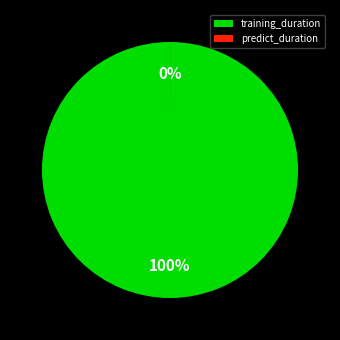

Which category has the smallest portion of the pie?

predict_duration